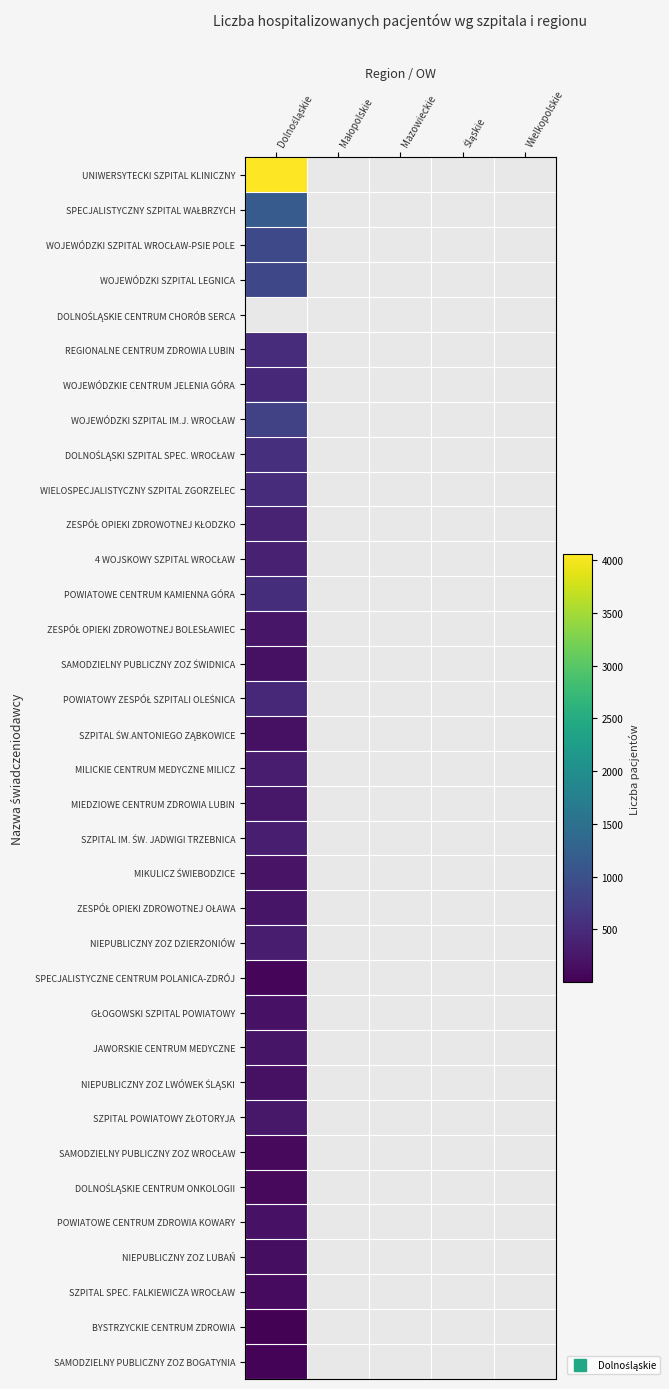

At which label is SPECJALISTYCZNE CENTRUM POLANICA-ZDRÓJ closest to 76?

Dolnośląskie